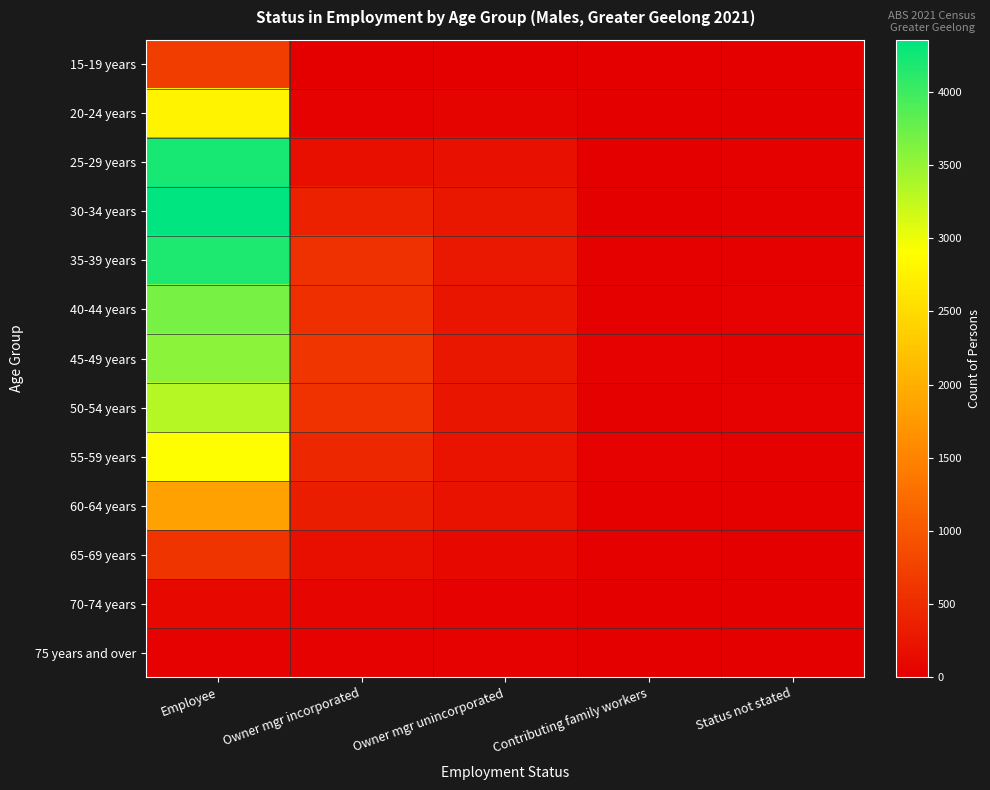

Which label corresponds to the largest value in the chart?

Employee